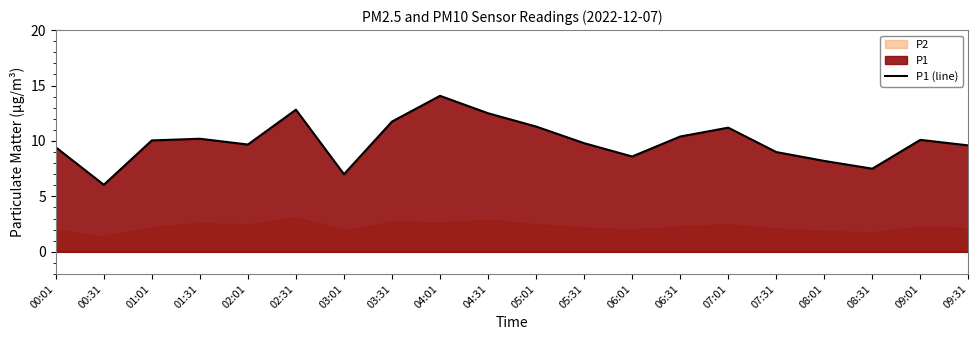

Rank the categories by value from lowest to highest.

00:31, 03:01, 08:31, 08:01, 06:01, 07:31, 00:01, 09:31, 02:01, 05:31, 01:01, 09:01, 01:31, 06:31, 07:01, 05:01, 03:31, 04:31, 02:31, 04:01